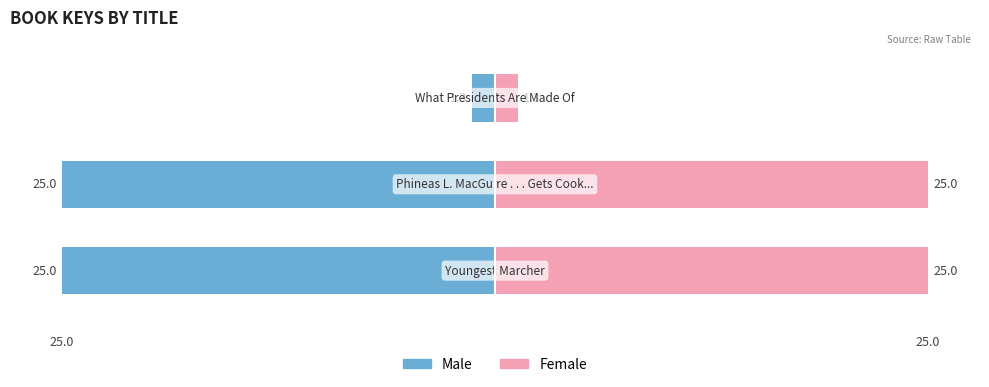

What are all the series names shown in the legend?

Male, Female